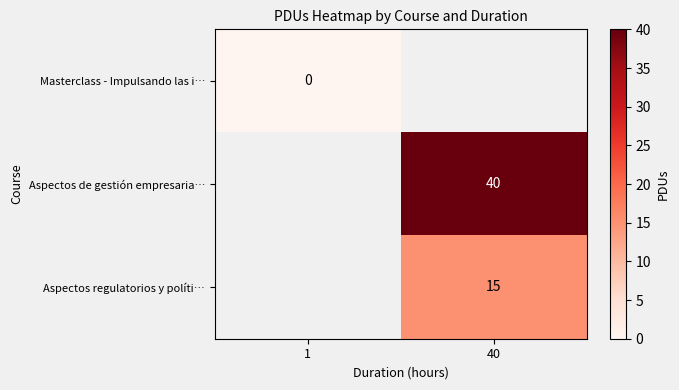

At which category does the chart reach its peak across all series?

40